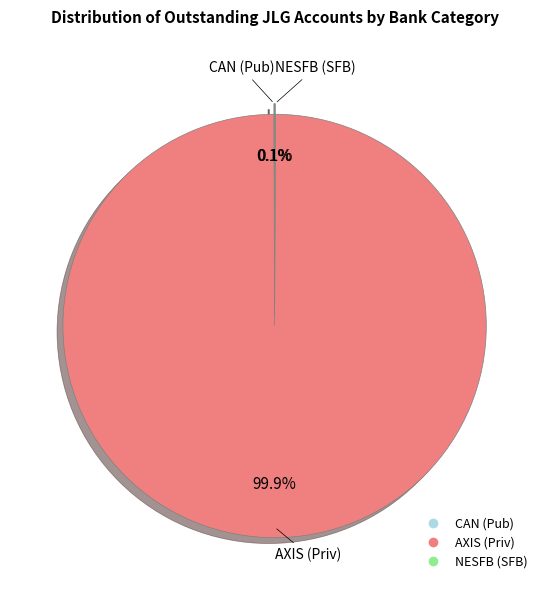

Is there any slice that represents more than half of the pie?

Yes